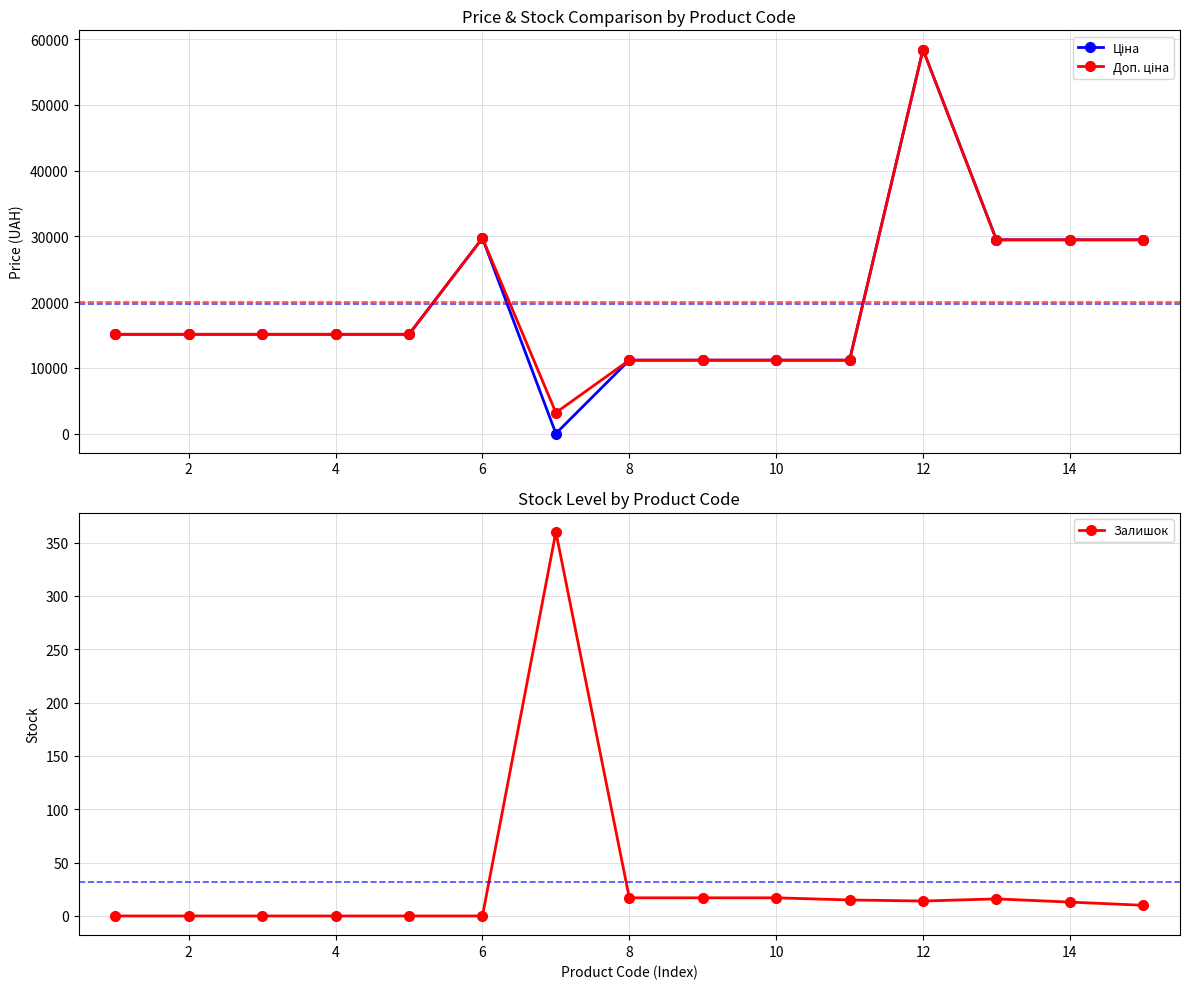

True or false: Доп. ціна and Залишок cross at least once.

False